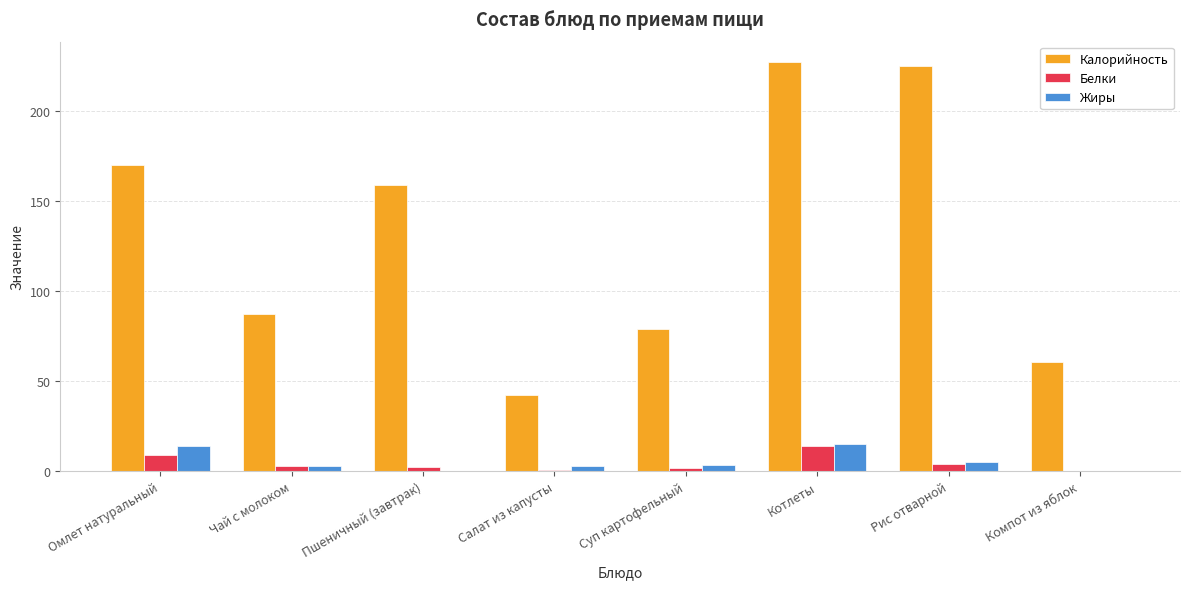

Between Чай с молоком and Салат из капусты, which series saw the biggest shift?

Калорийность